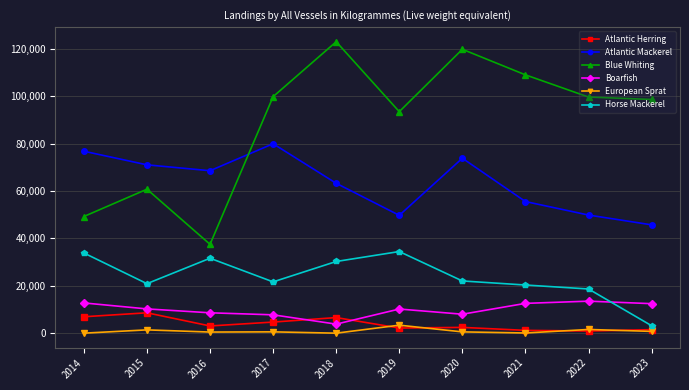

What is the greatest value displayed?

123070